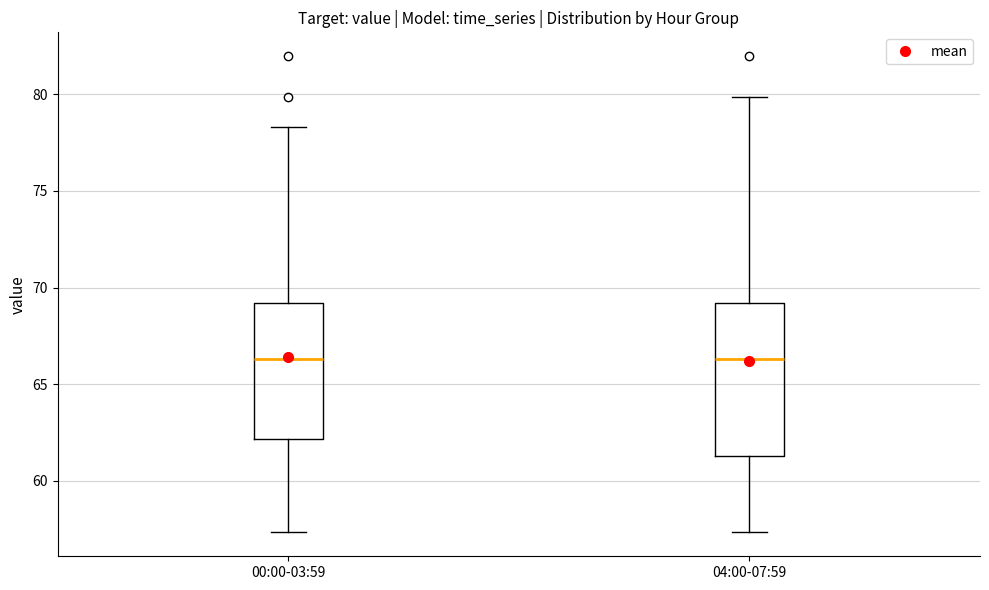

Where is the lower edge of the box for 00:00-03:59 on the y-axis? The values are not printed on the chart, so give them approximately, as read against the axis.

62.0